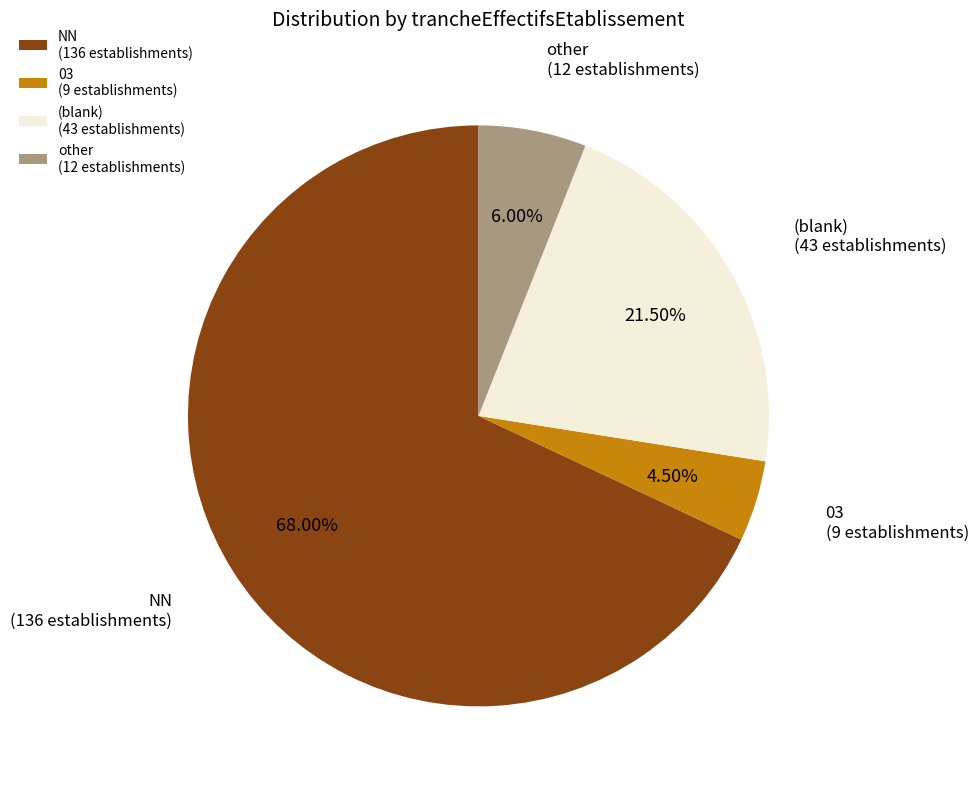

Which slice represents more than half of the pie?

NN